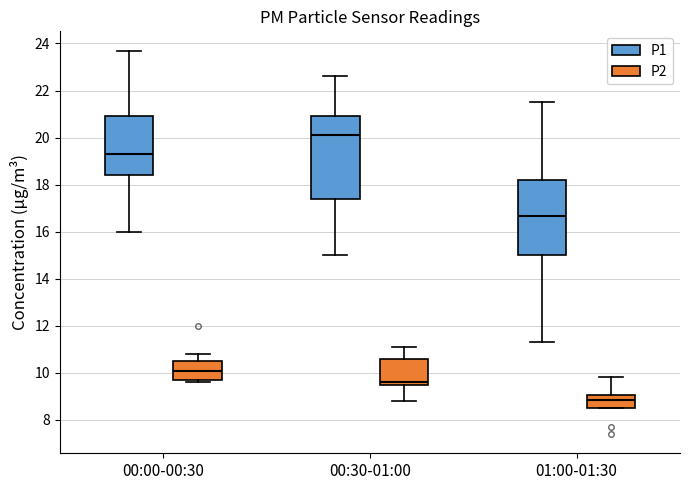

Which box has the highest median line?

00:30-01:00 (P1)